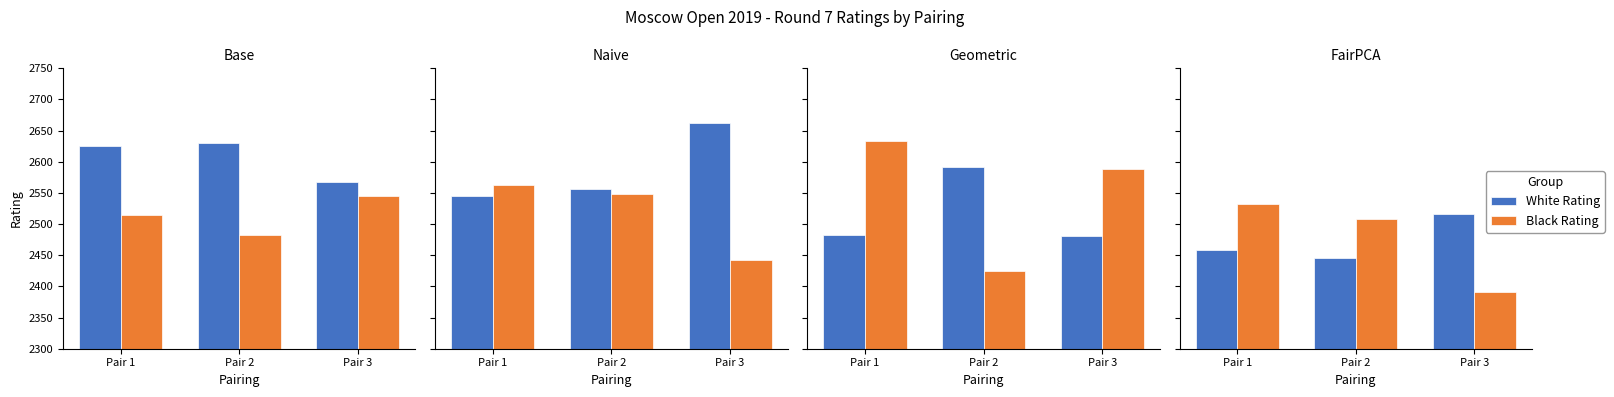

At Pair 3, list the series in order from largest to smallest.

White Rating, Black Rating